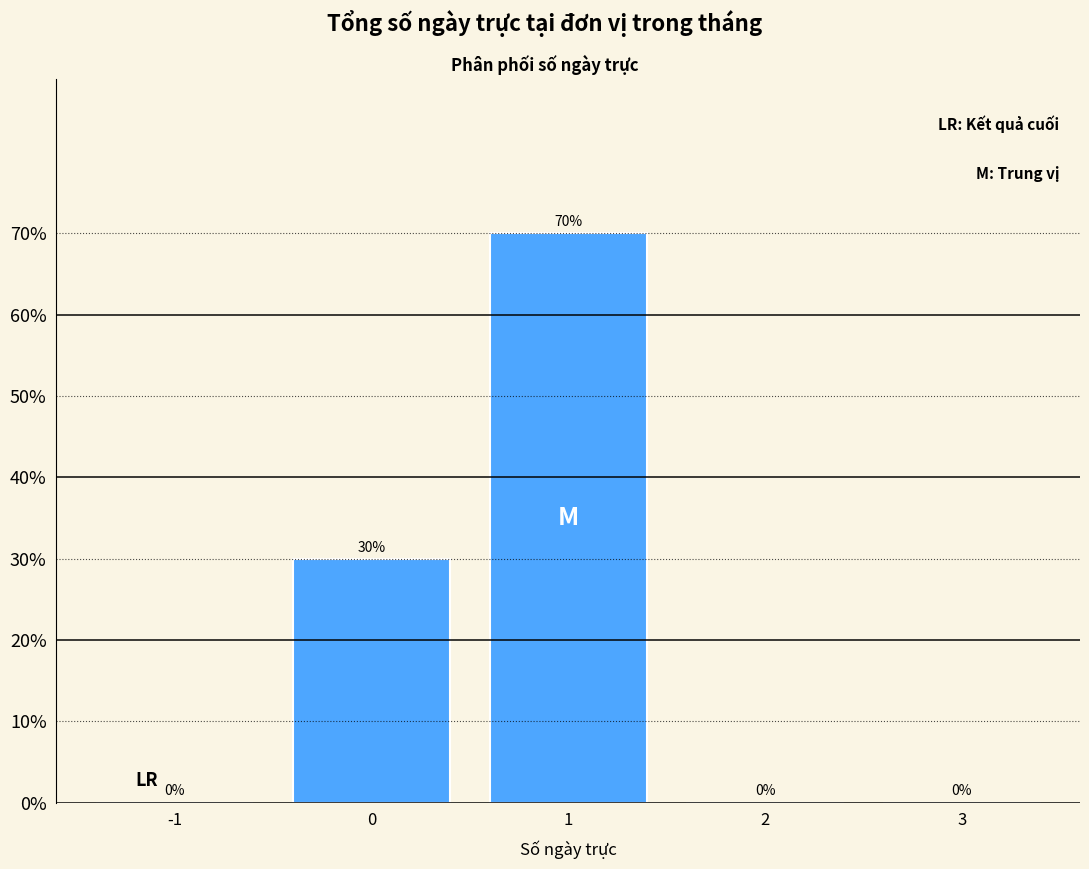

Reading left to right, transcribe all the data shown in this chart.

-1=0	0=30	1=70	2=0	3=0